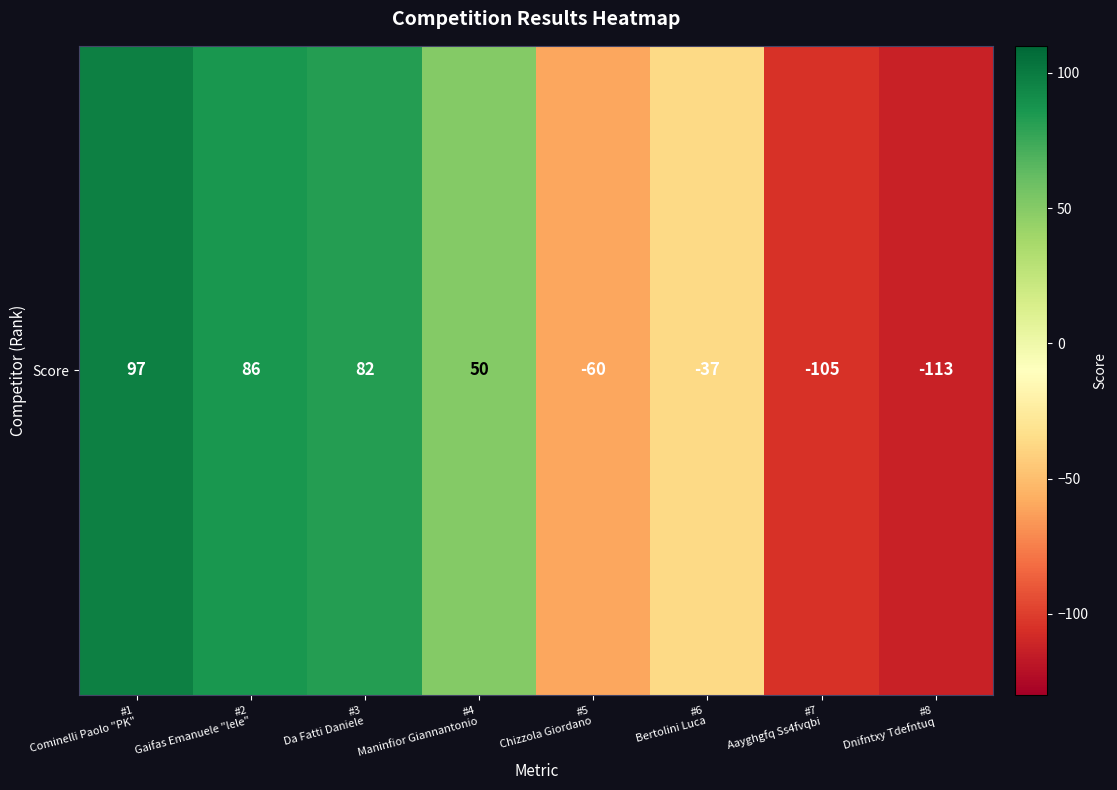

What is the difference between the values at #8
Dnifntxy Tdefntuq and #2
Gaifas Emanuele "lele"?

199